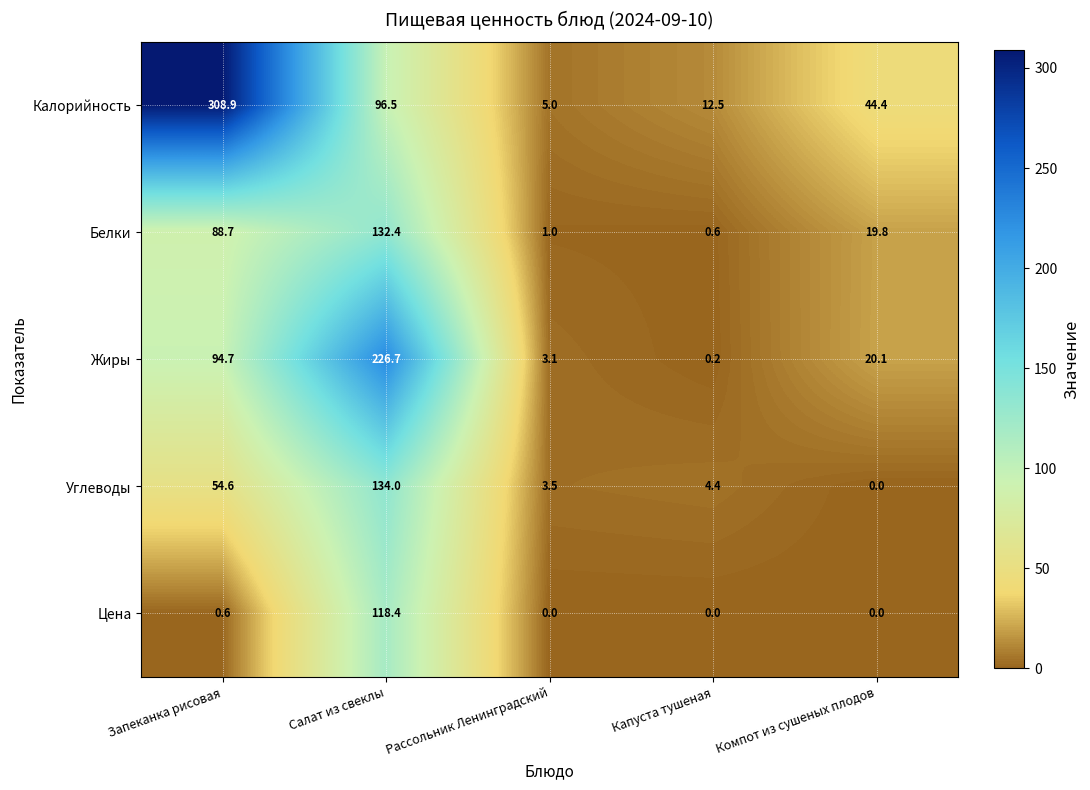

Which category has the highest value across all series?

Запеканка рисовая